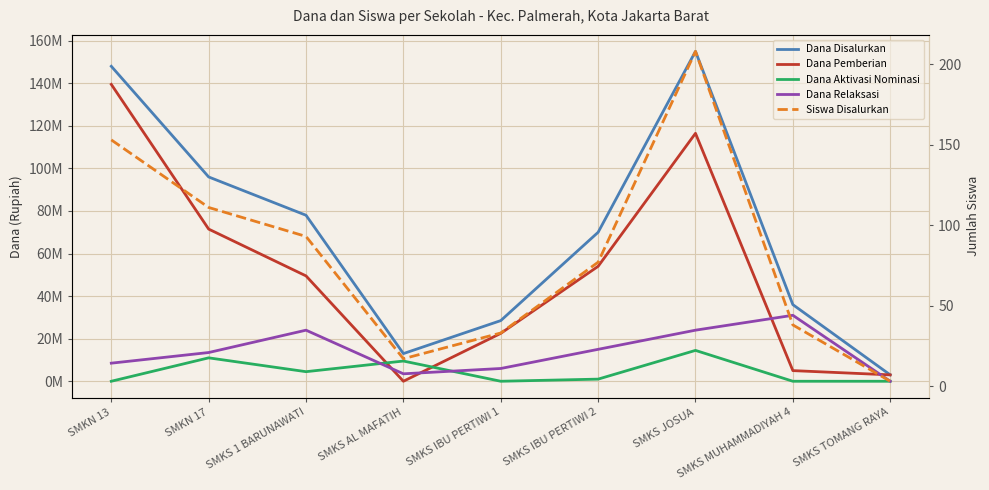

Where do Dana Aktivasi Nominasi and Dana Pemberian first cross each other?

SMKS 1 BARUNAWATI and SMKS AL MAFATIH